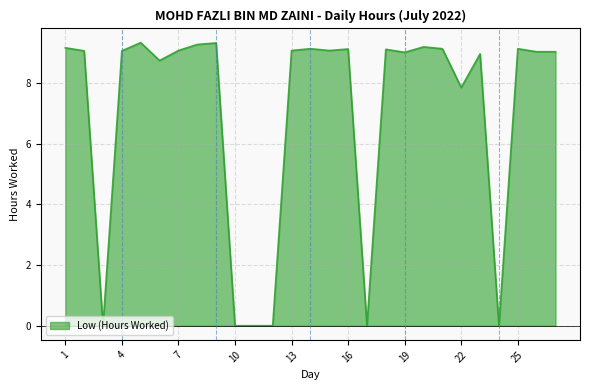

What is the maximum value shown in the chart?

9.3